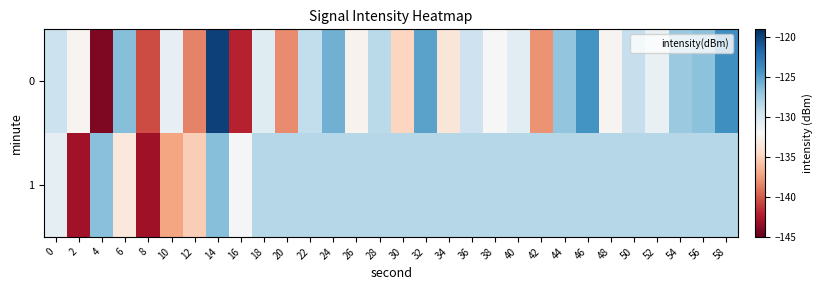

Count the number of categories in the chart.

30